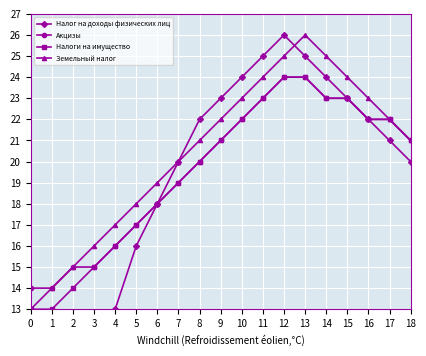

How many lines are shown in the chart?

4